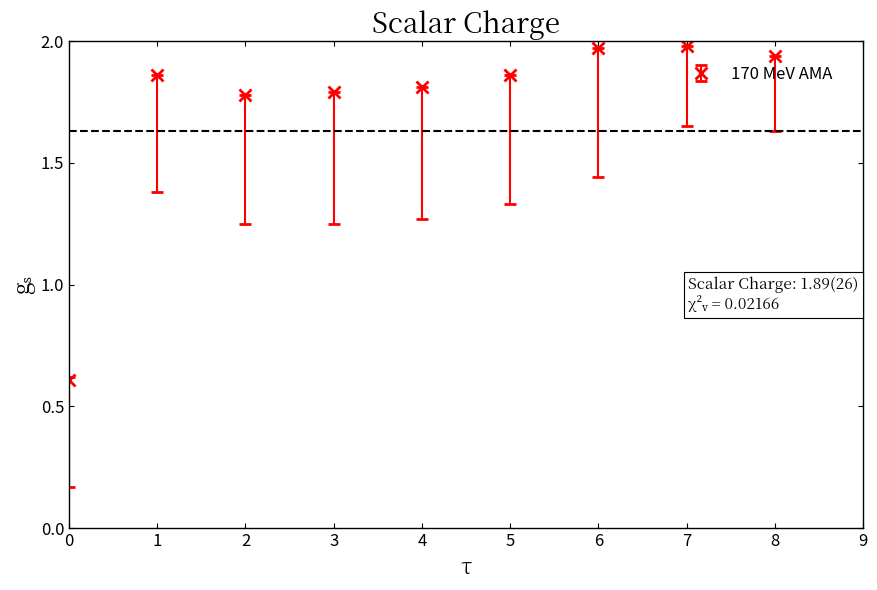

Where is the first local maximum?

1